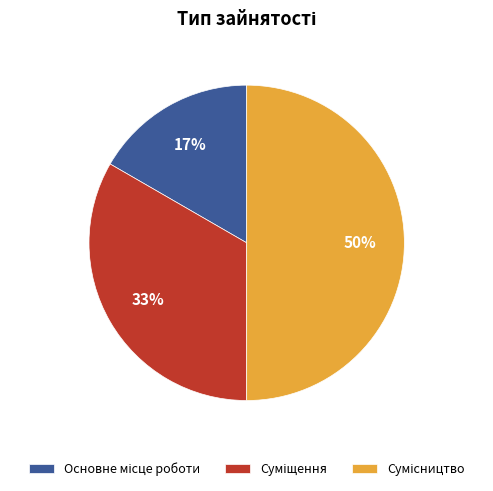

To the nearest percent, what is the difference between the largest and smallest slice percentages?

33%